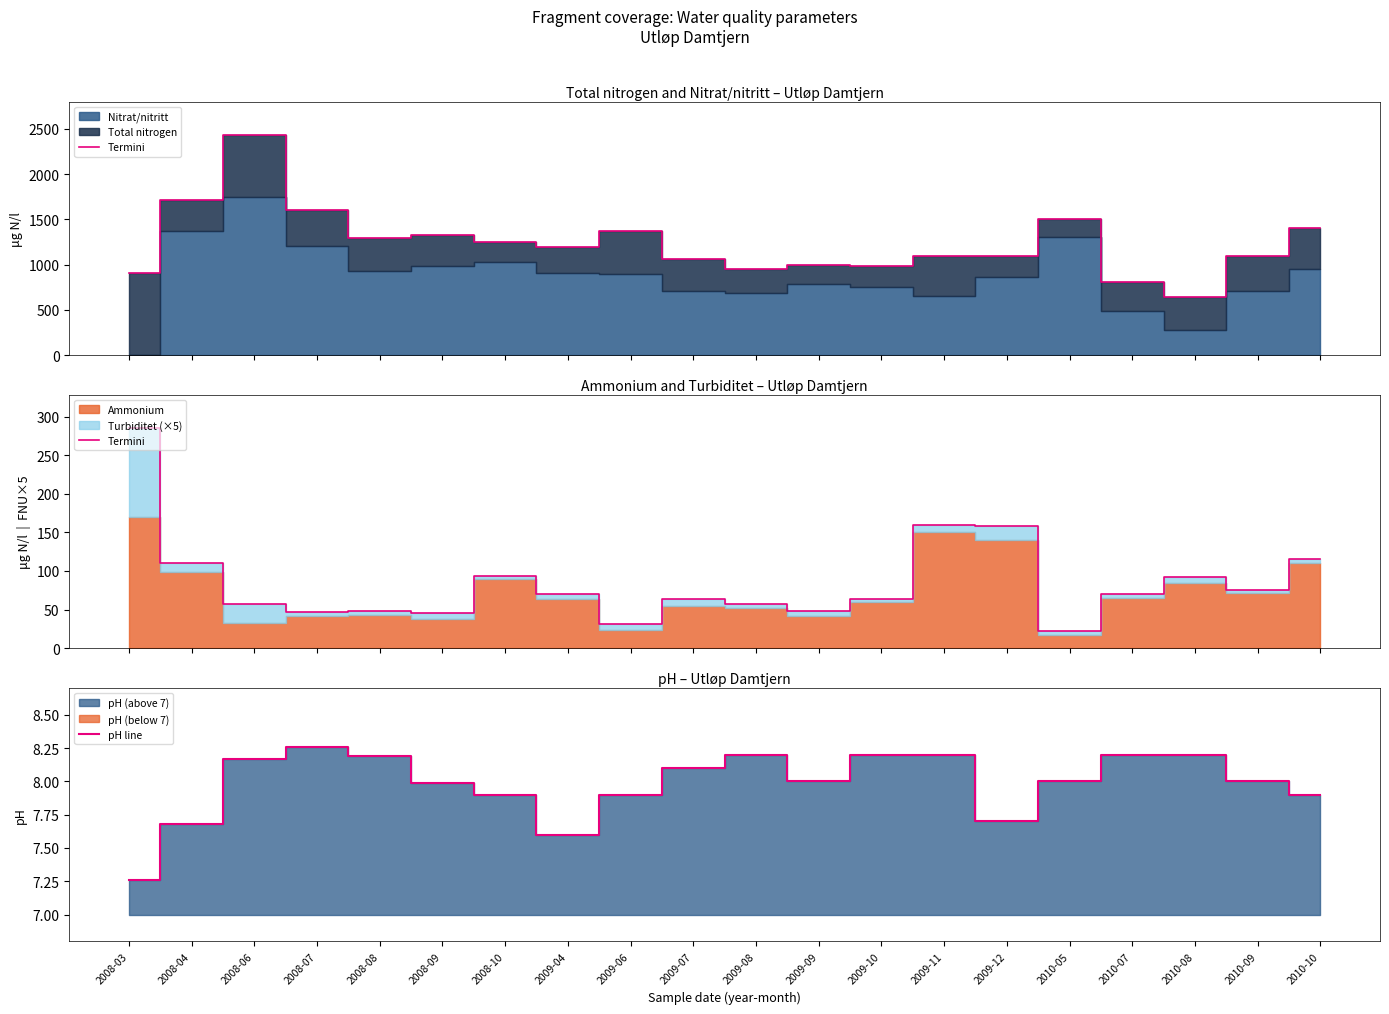

Which category has the highest value in the pH line series?

2008-07